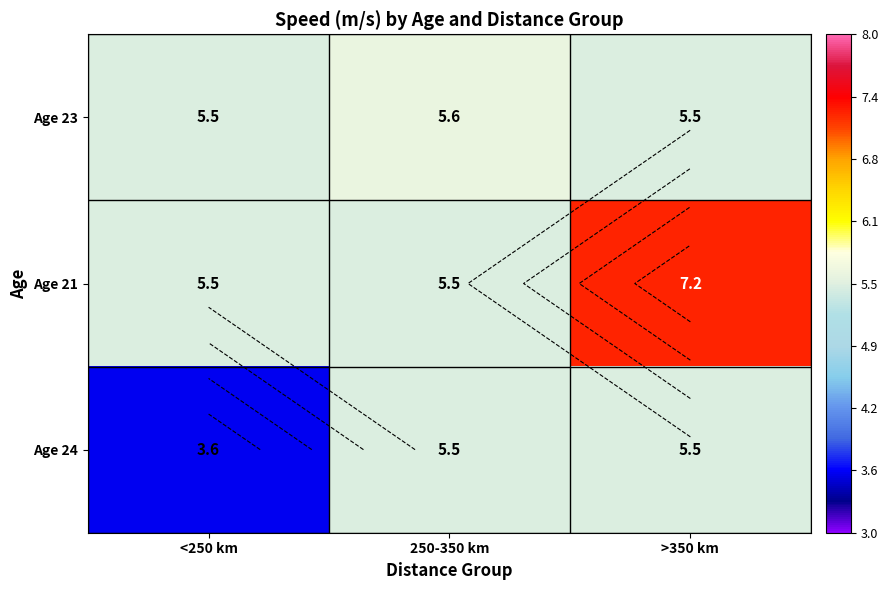

What is the lowest value of the Age 21 series?

5.5